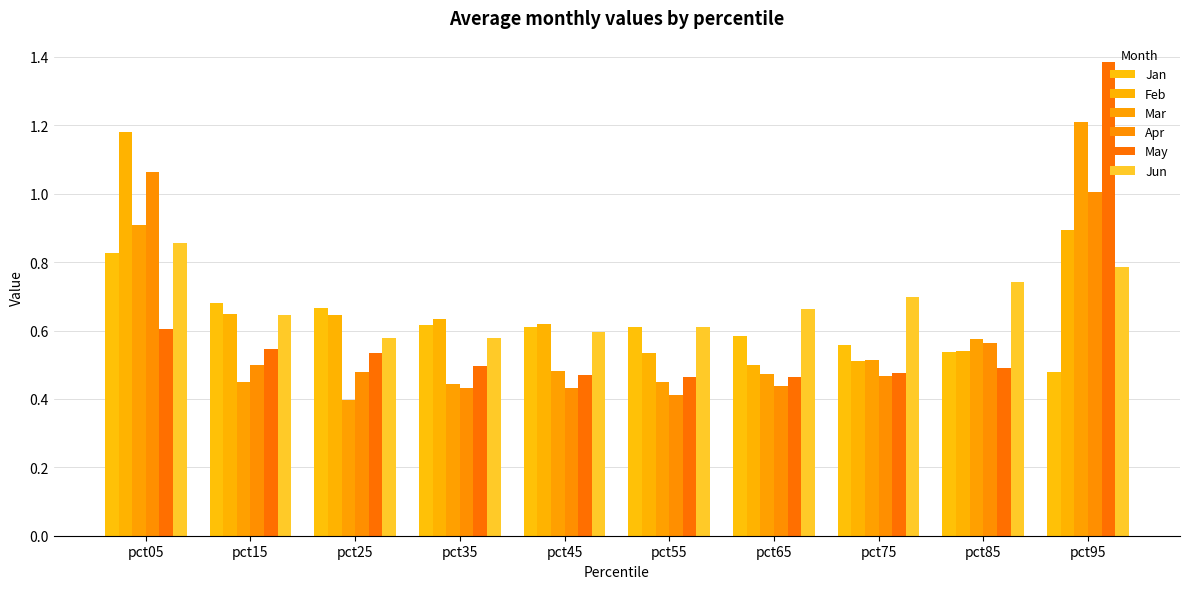

How many series are shown in this chart?

6